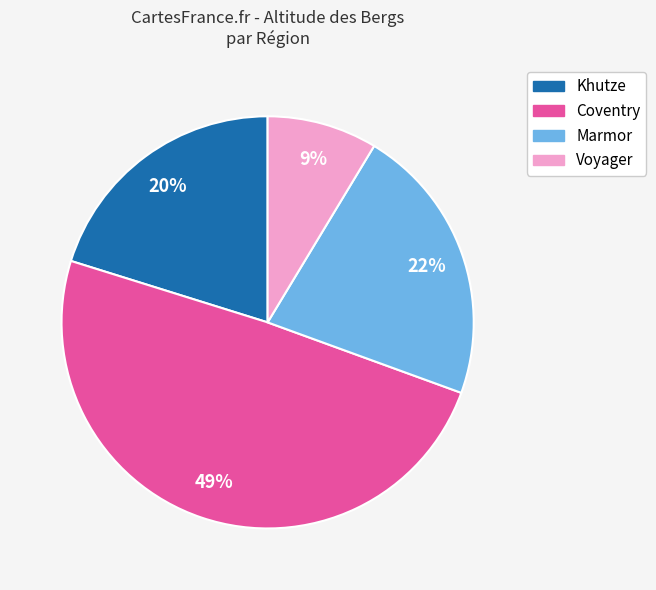

How many slices are in this pie chart?

4